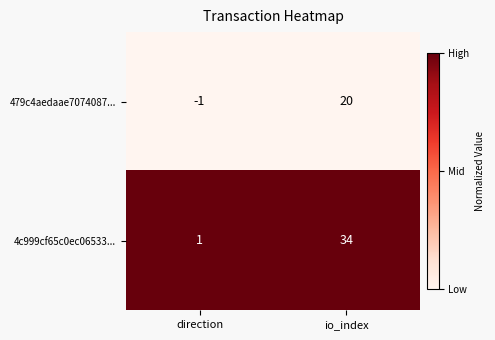

Reading left to right, extract all data points from this chart.

479c4aedaae7074087...: direction=-1	io_index=20
4c999cf65c0ec06533...: direction=1	io_index=34